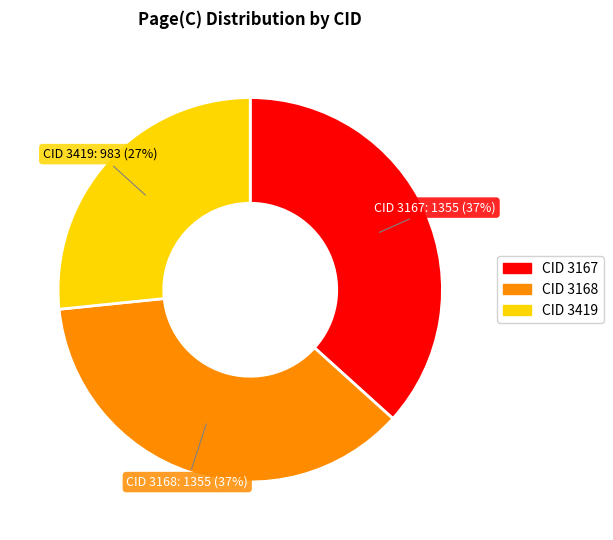

To the nearest percent, what is the difference between the largest and smallest slice percentages?

10%